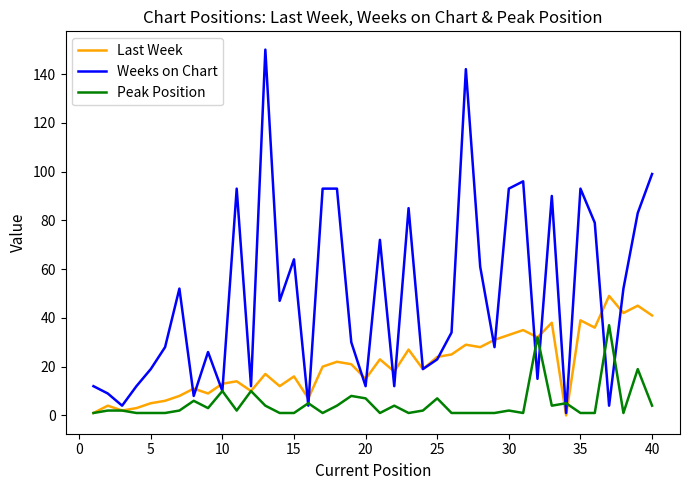

Which series has the largest total across all categories?

Weeks on Chart